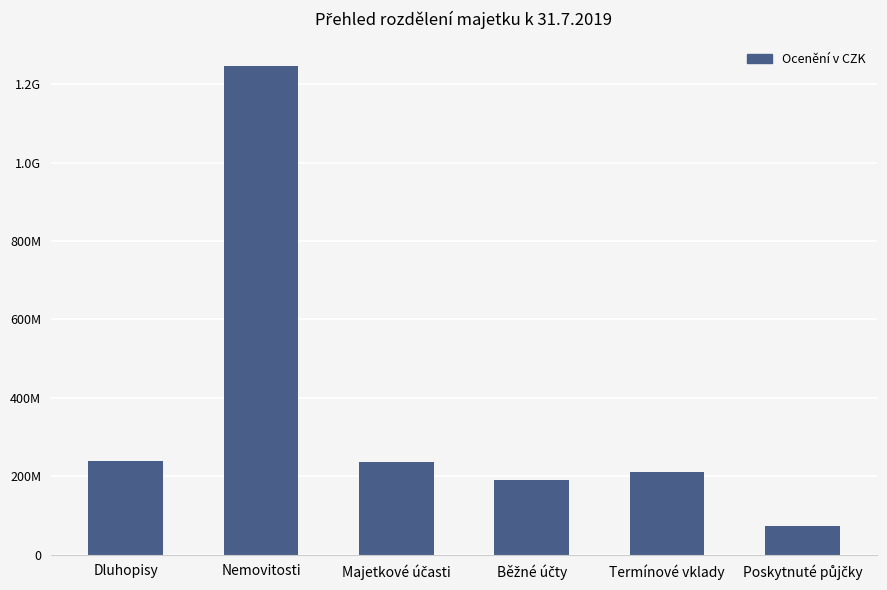

Between Dluhopisy and Majetkové účasti, which is larger?

Dluhopisy